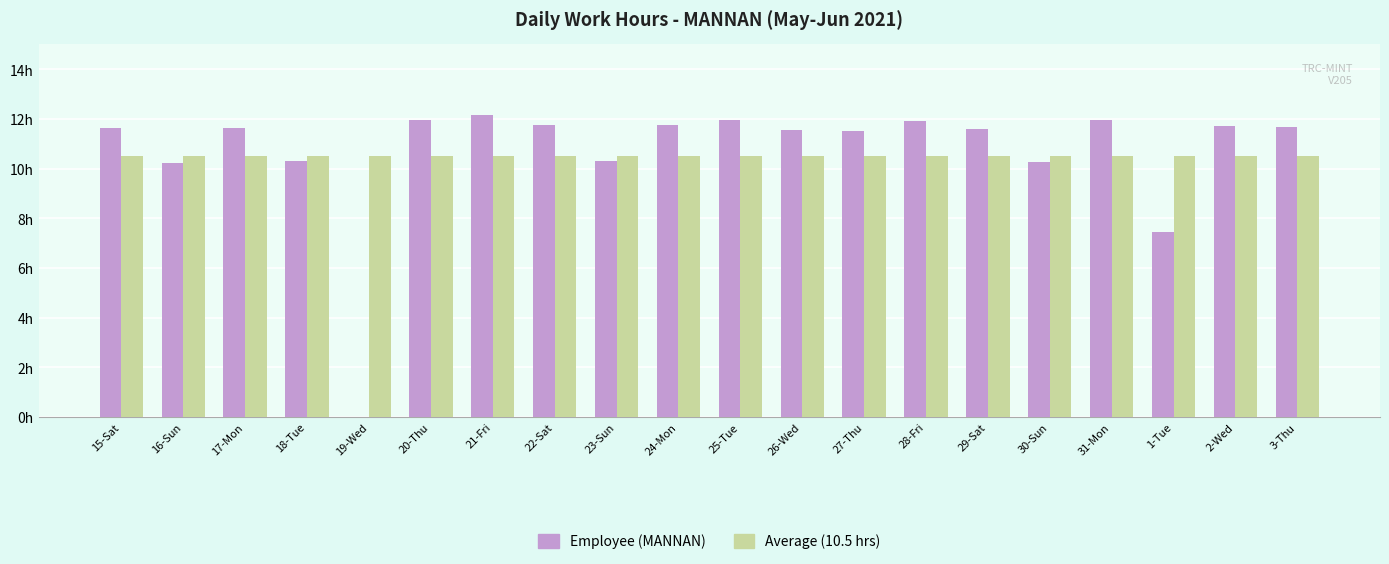

Which series changed the most between 15-Sat and 28-Fri?

Employee (MANNAN)